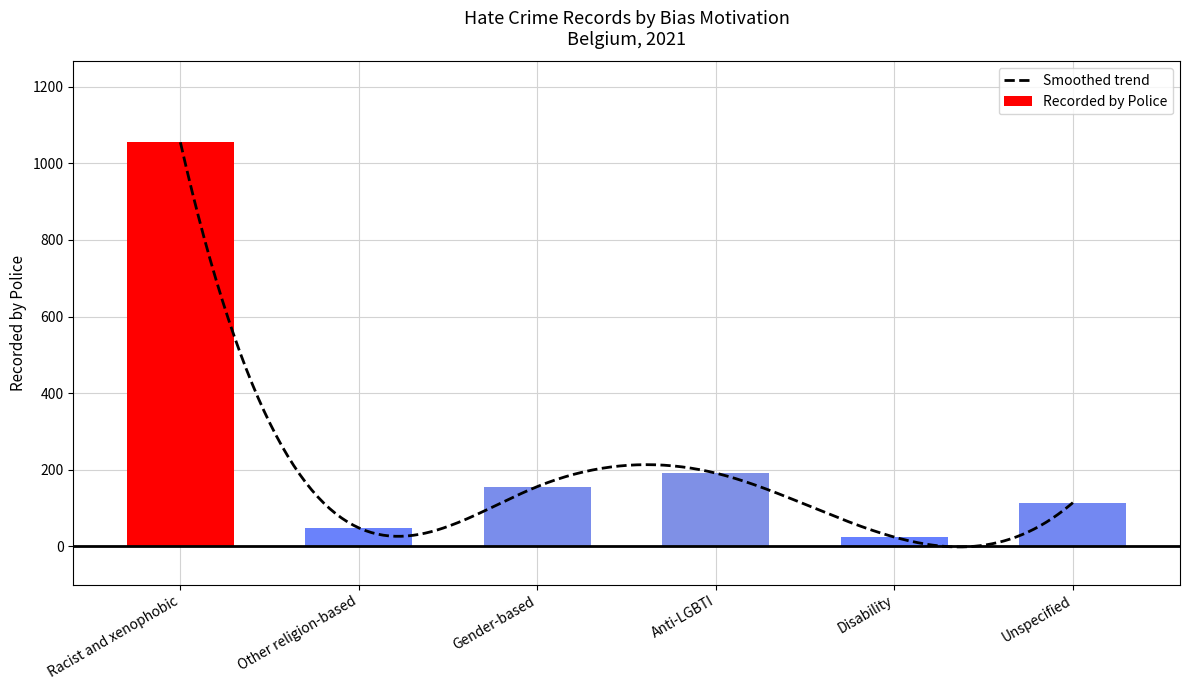

What is the difference between the values at Racist and xenophobic and Unspecified?

941